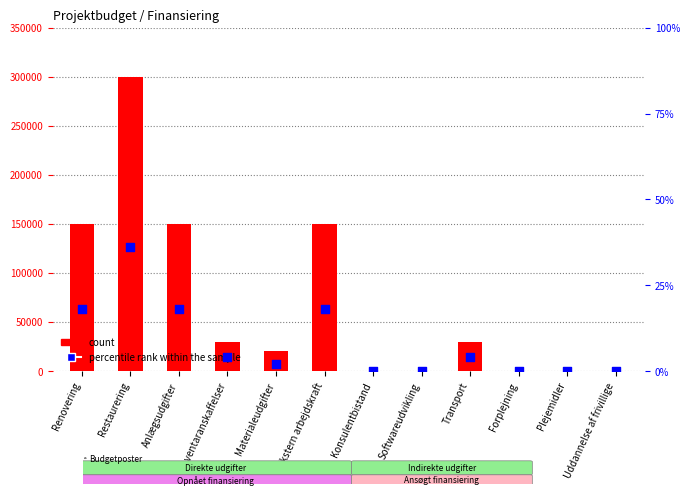

Which series has the largest total across all categories?

count